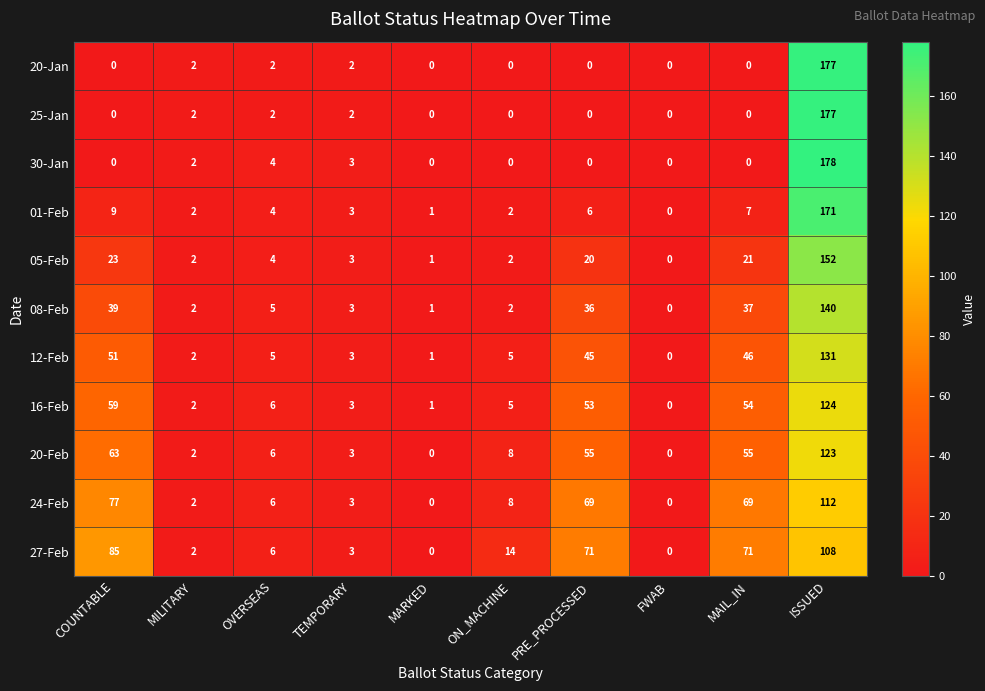

The 25-Jan series shows 0 at MARKED. True or false?

True